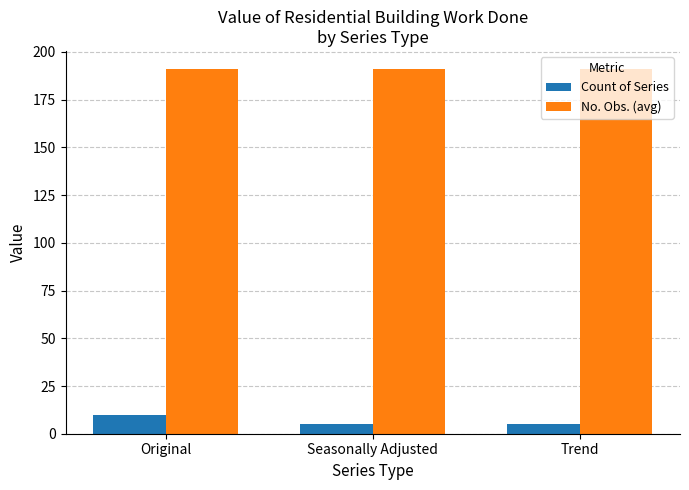

What is the label of the 3rd bar from the right?

Original